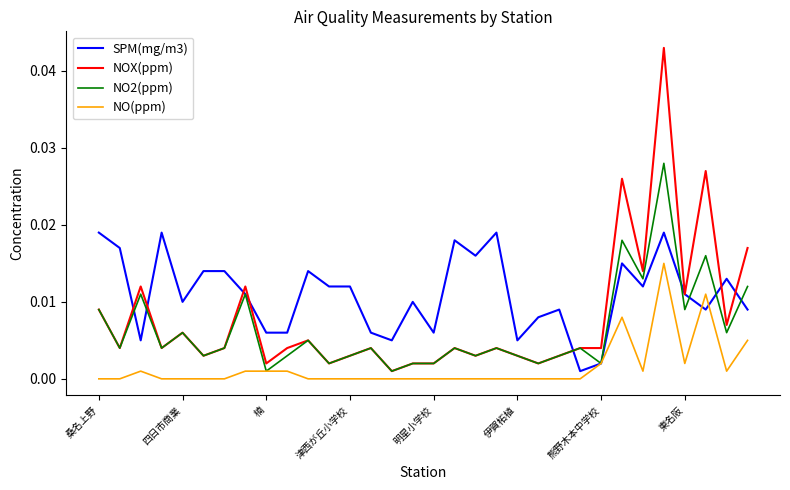

True or false: NOX(ppm) and NO(ppm) intersect in this chart.

False